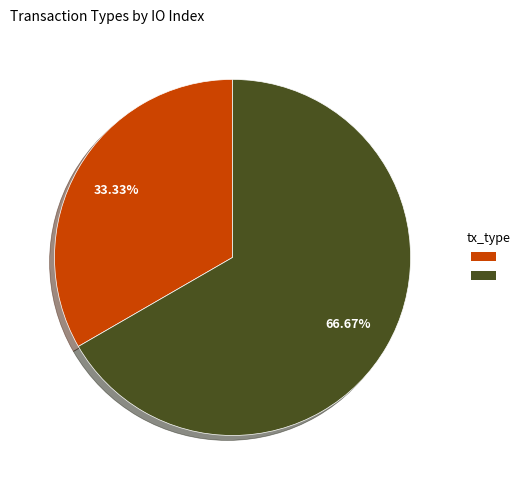

Is there a majority slice in this chart?

Yes